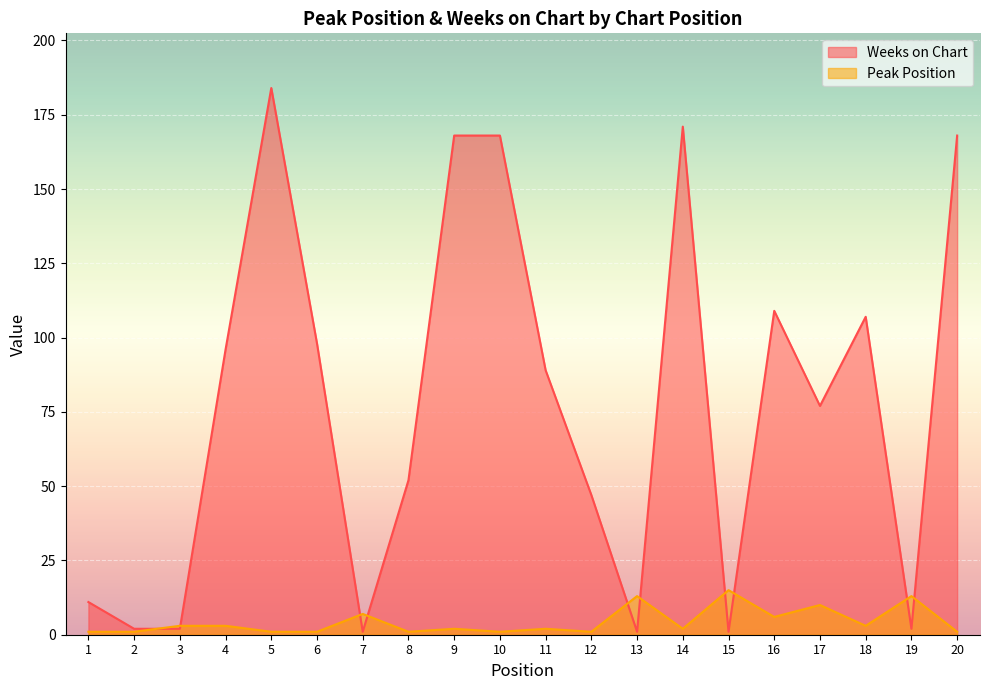

How many intersections are there between Peak Position and Weeks on Chart?

10